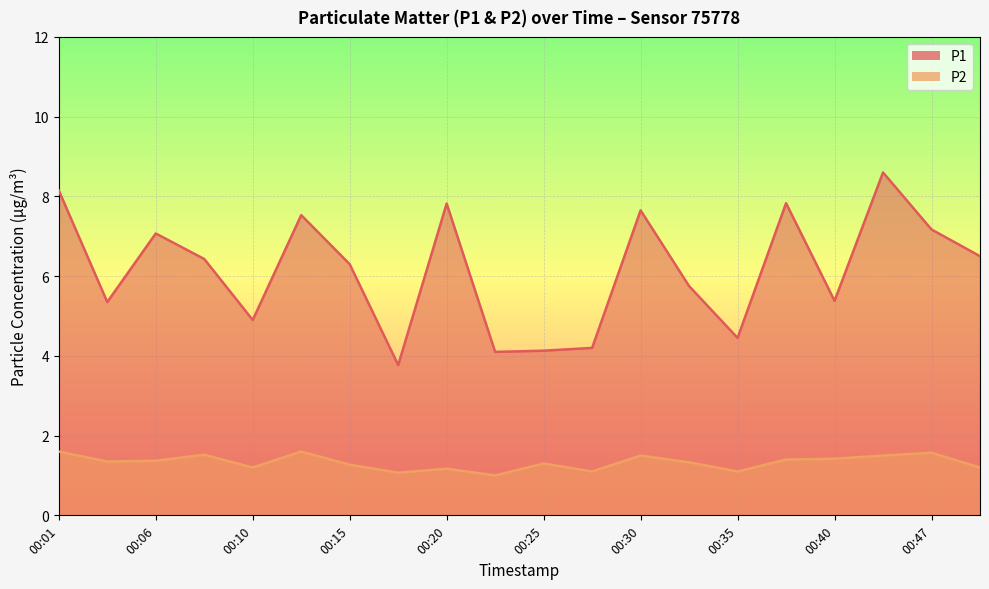

Count the number of data series in this chart.

2